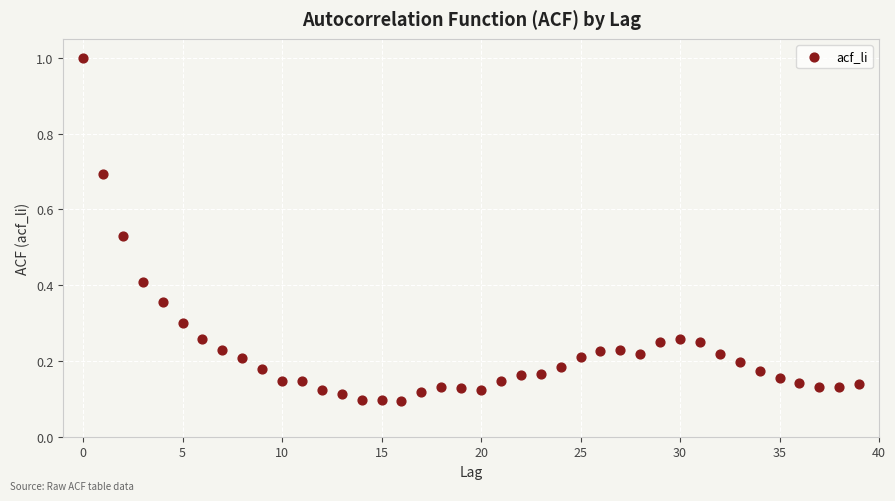

What is the range of Y values (max minus min)?

0.9